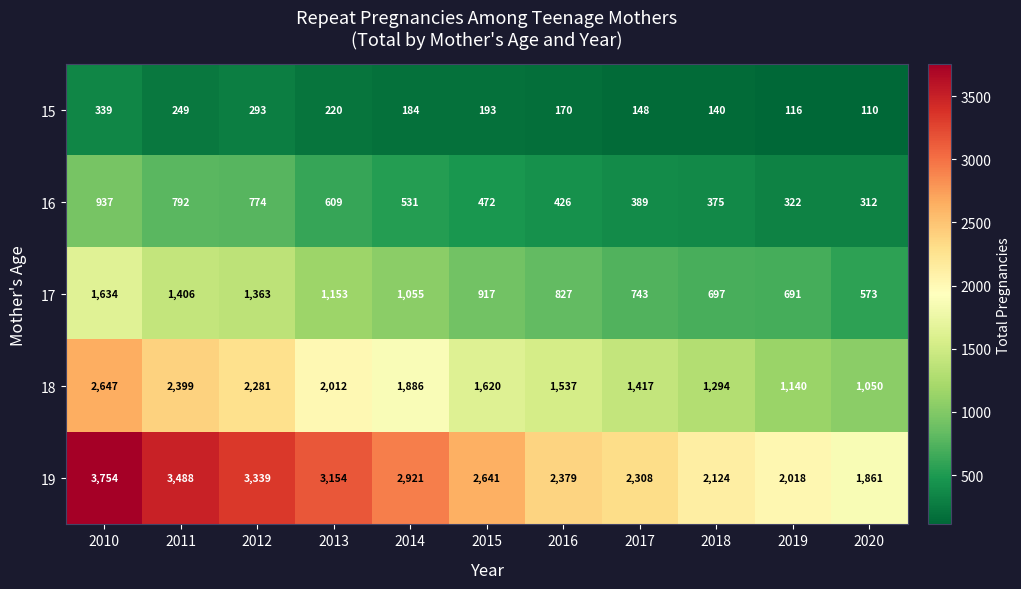

At 2019, list the series in order from smallest to largest.

15, 16, 17, 18, 19